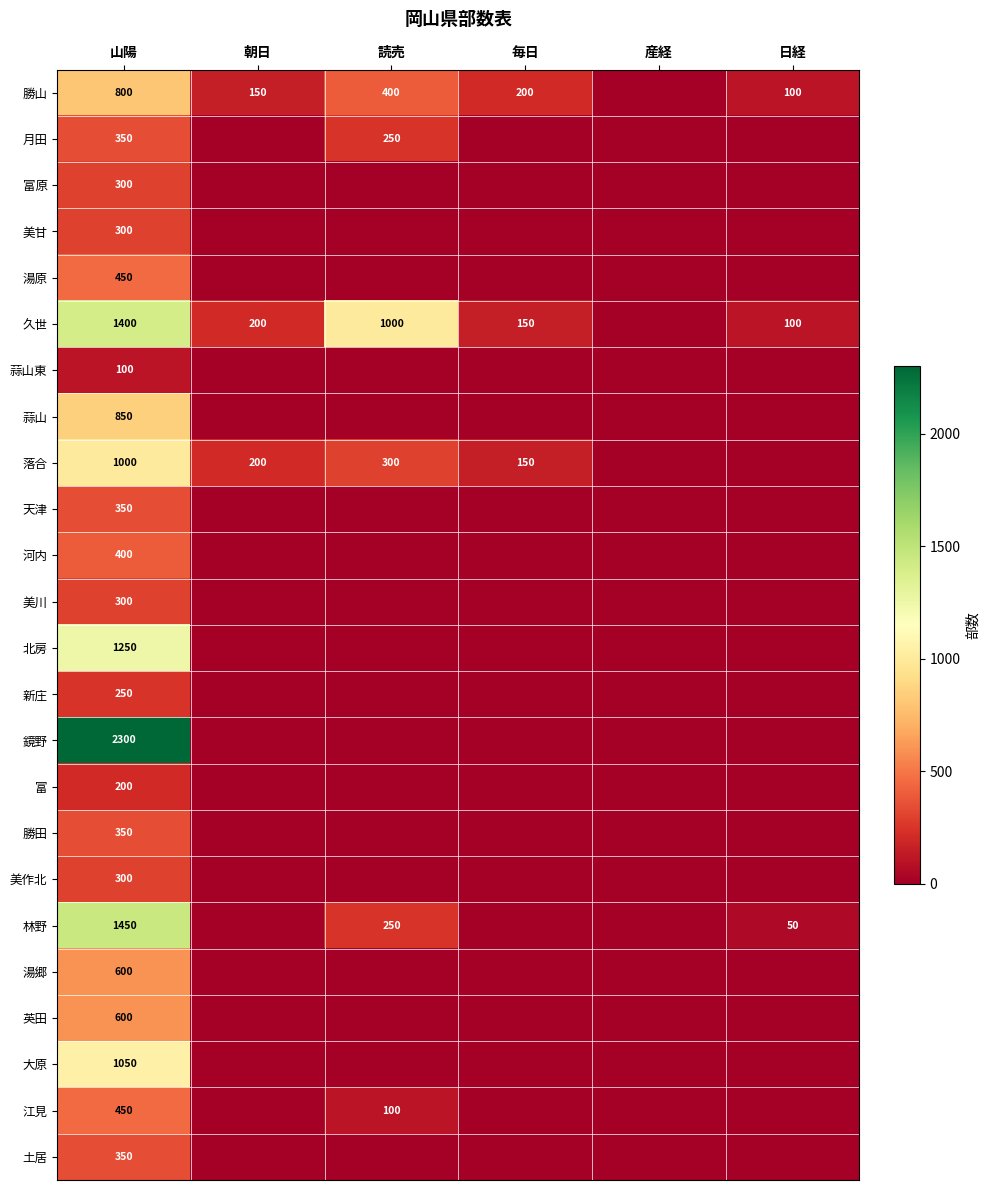

Between 読売 and 日経, which is larger?

読売